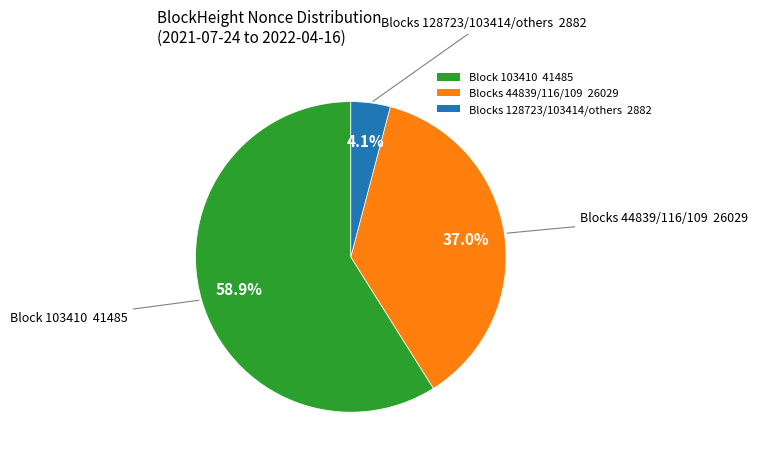

How many segments does this pie chart have?

3